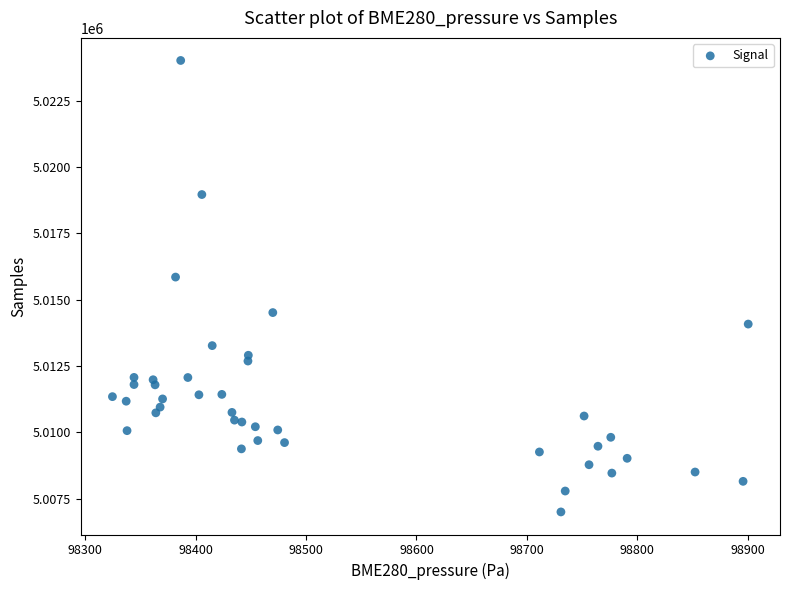

What is the range of Y values (max minus min)?

17015